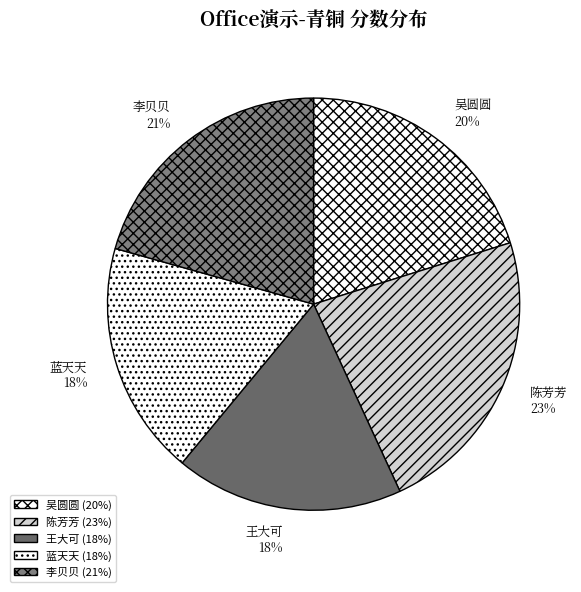

Is there any slice that represents more than half of the pie?

No